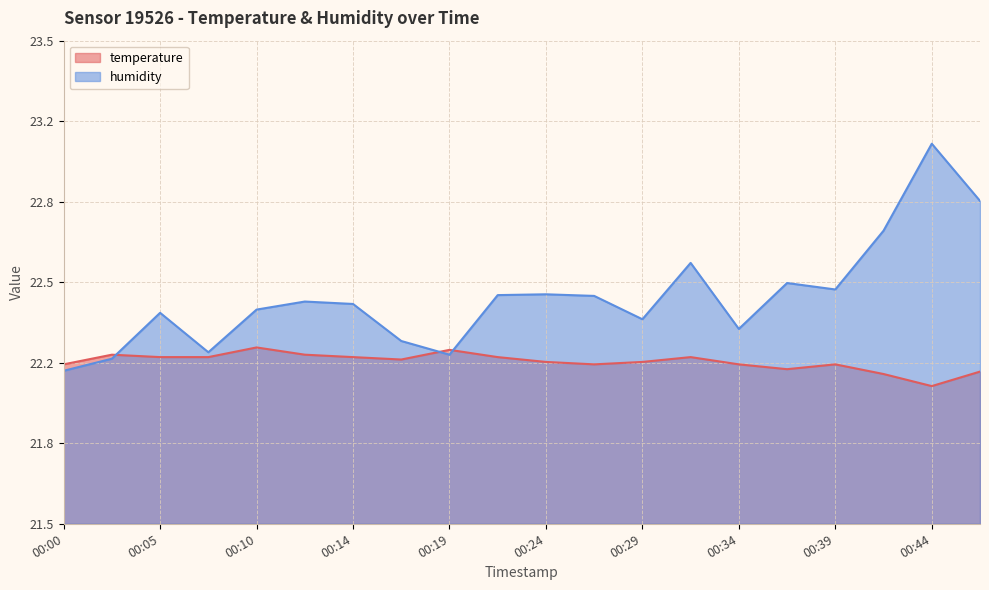

Which label corresponds to the largest value in the chart?

00:44